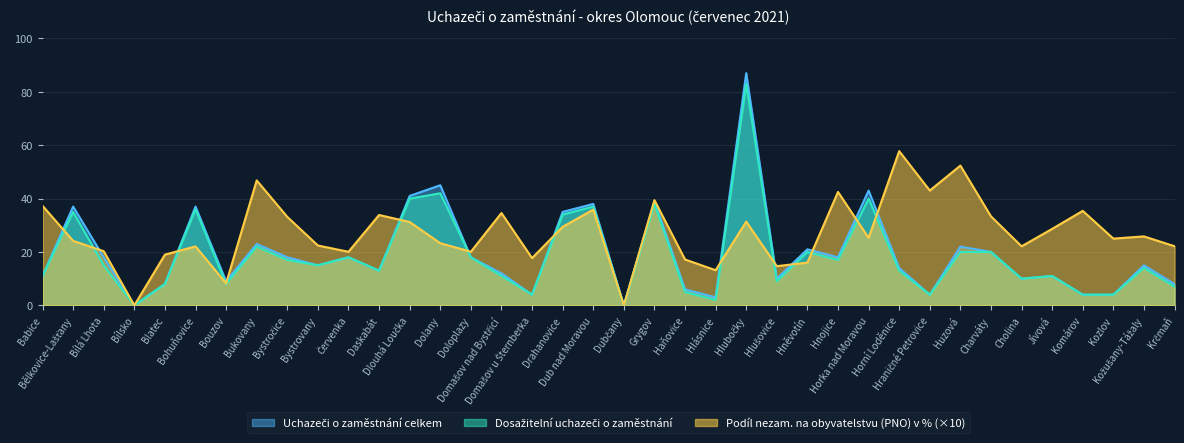

How many lines are shown in the chart?

3